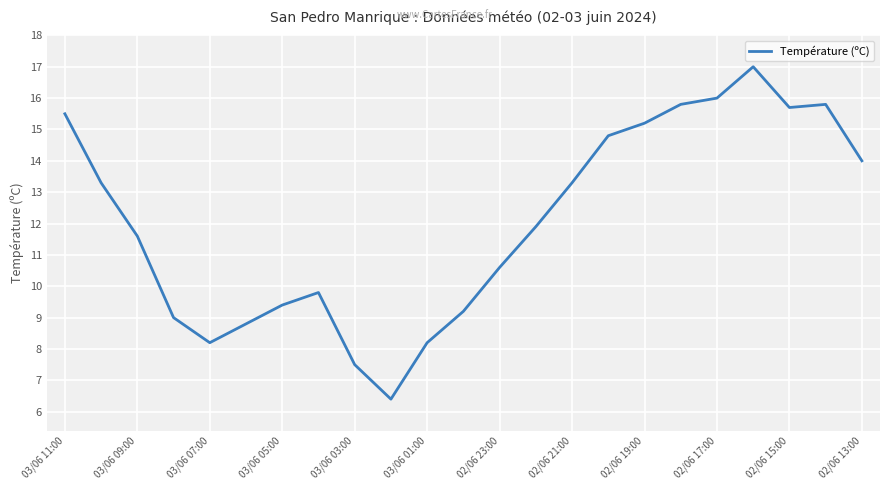

What is the minimum value shown in the chart?

6.4